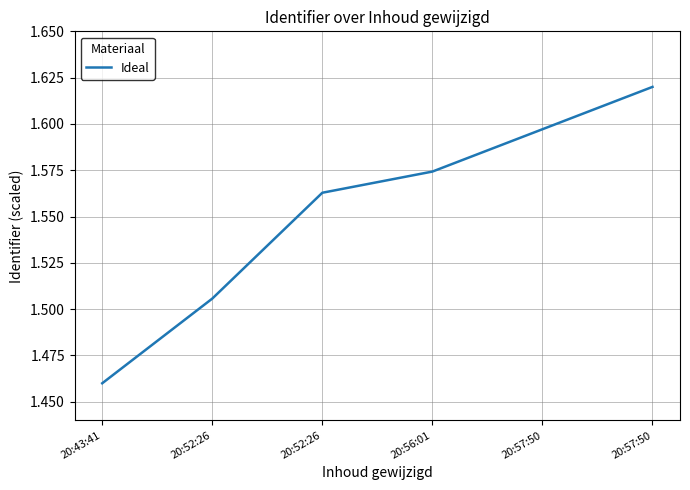

Does the chart have visible grid lines?

Yes